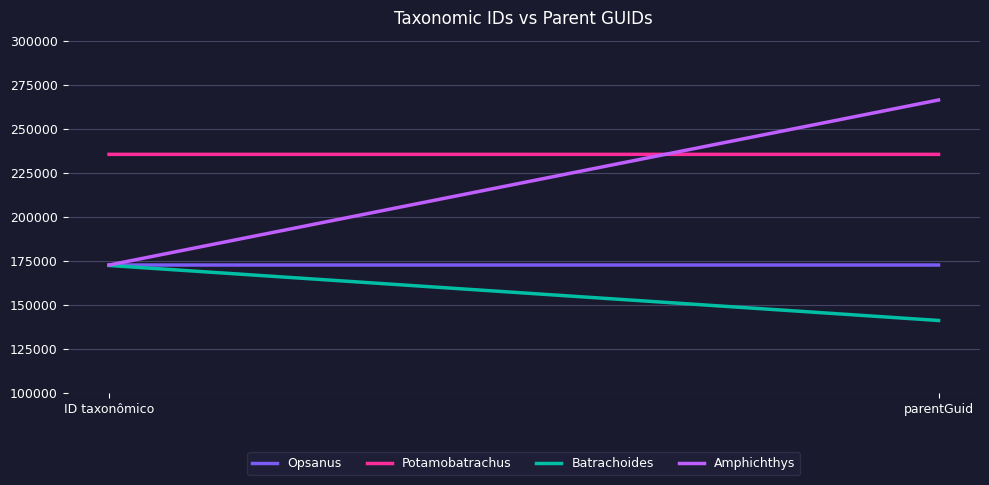

How many lines are shown in the chart?

4